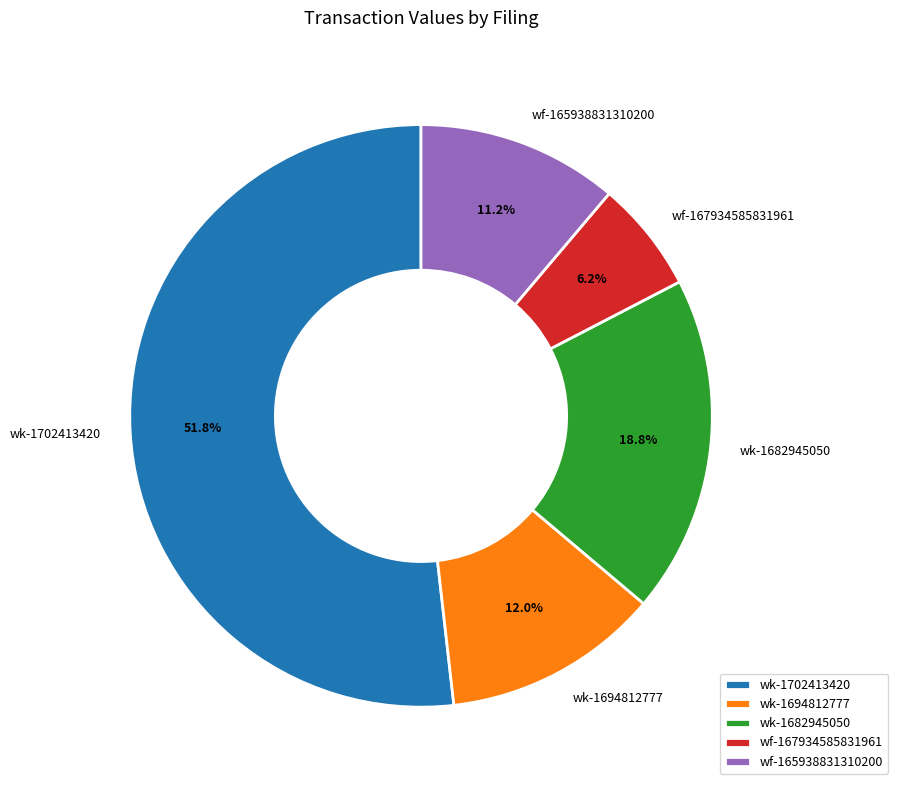

Which slice is the smallest?

wf-167934585831961